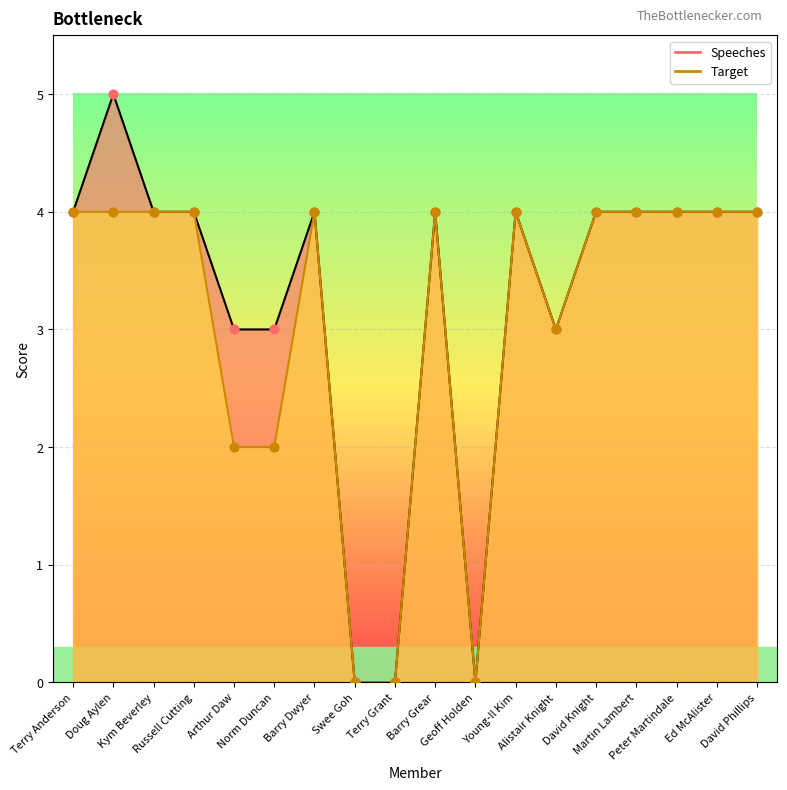

Which series contains the lowest Y value?

Speeches_line